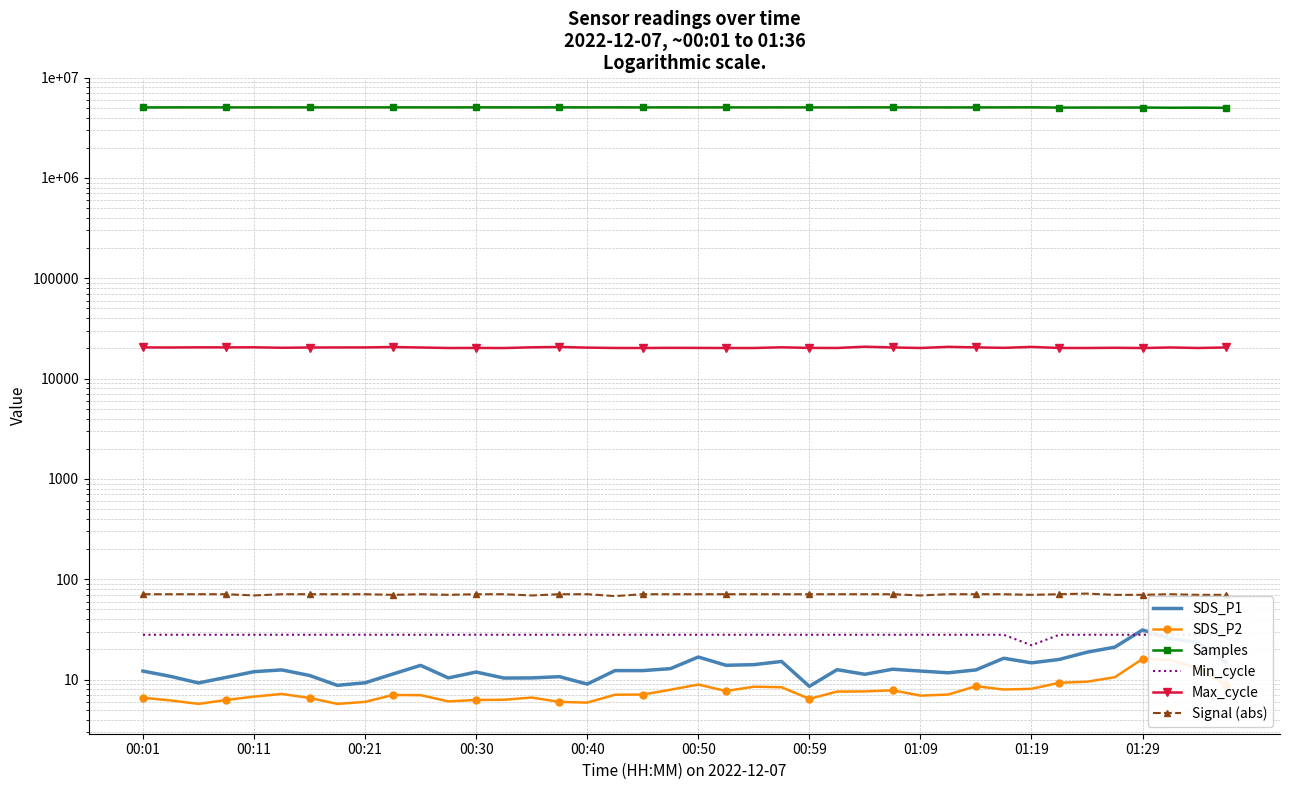

What position from the left is 39?

40